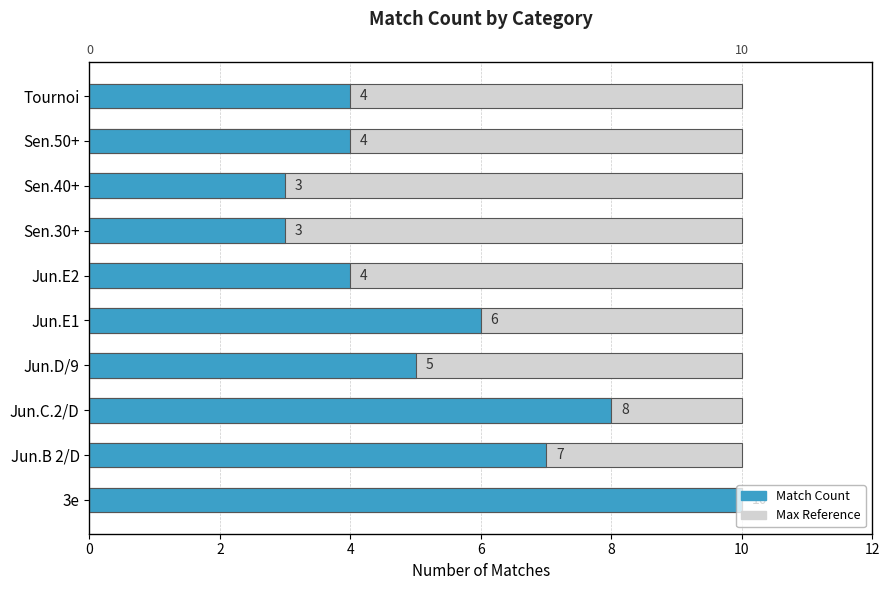

How many data points are above 5?

4